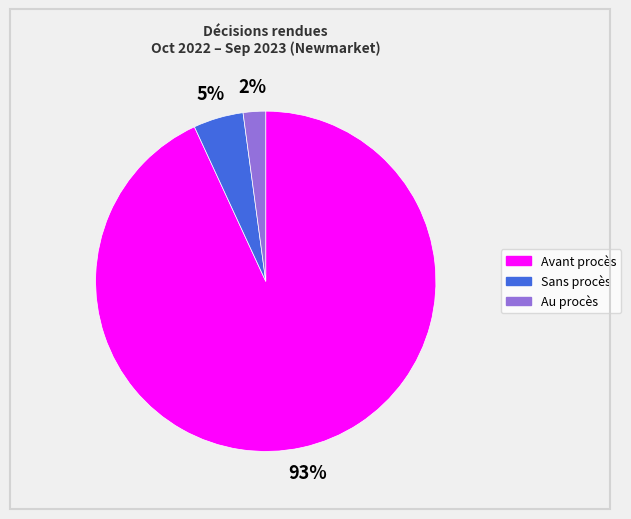

Does any single category account for the majority?

Yes